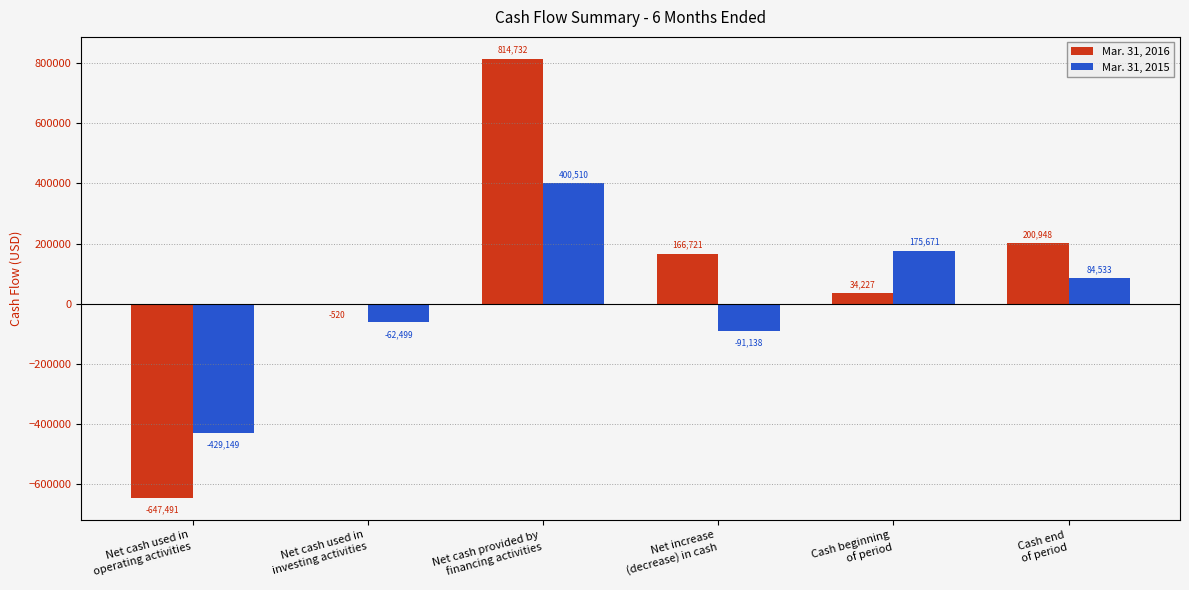

At which category does the chart reach its peak across all series?

Net cash provided by
financing activities